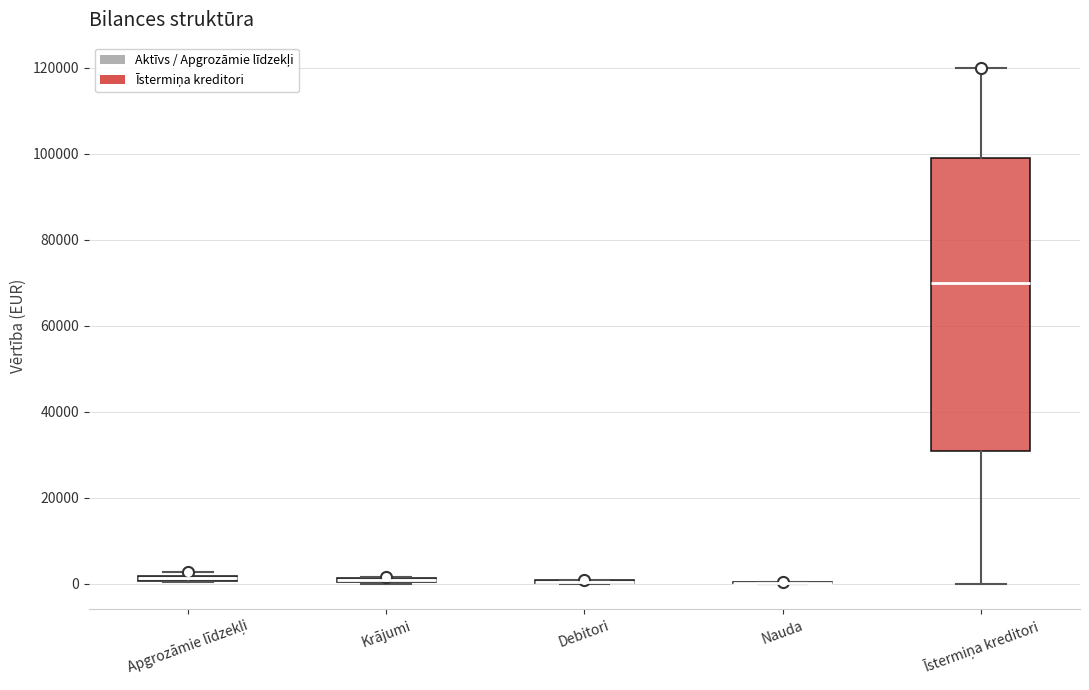

Comparing the boxes themselves (not the whiskers), which one is the tallest?

Īstermiņa kreditori